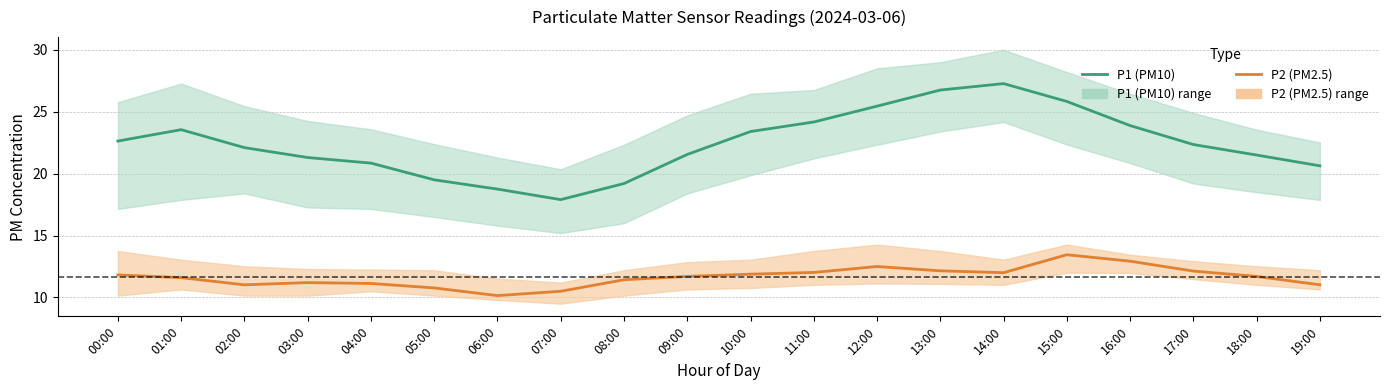

The P1 (PM10) series shows 23.4 at 10:00. True or false?

True